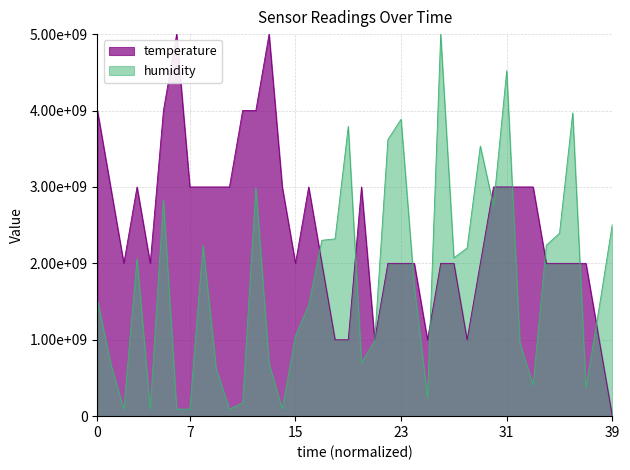

Which series ends up on top after the final intersection of humidity and temperature?

humidity